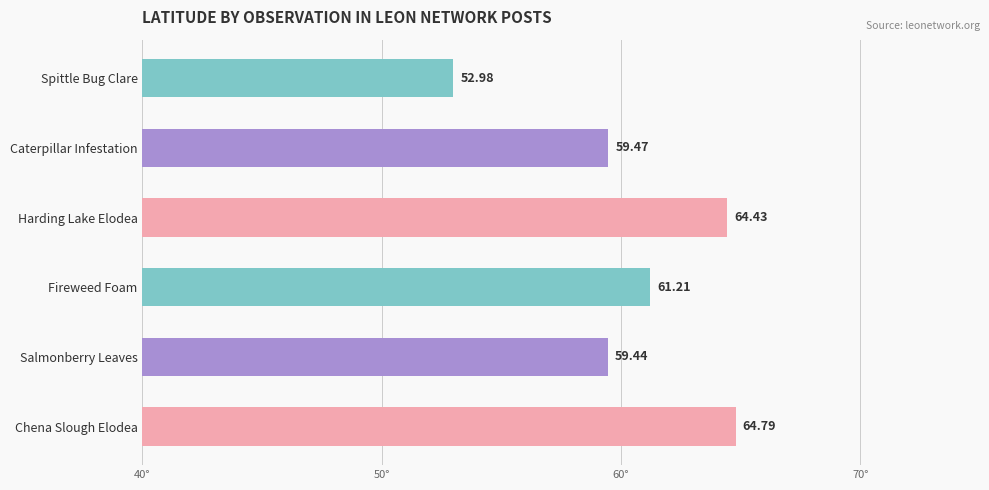

At which label is the value closest to 58?

Salmonberry Leaves